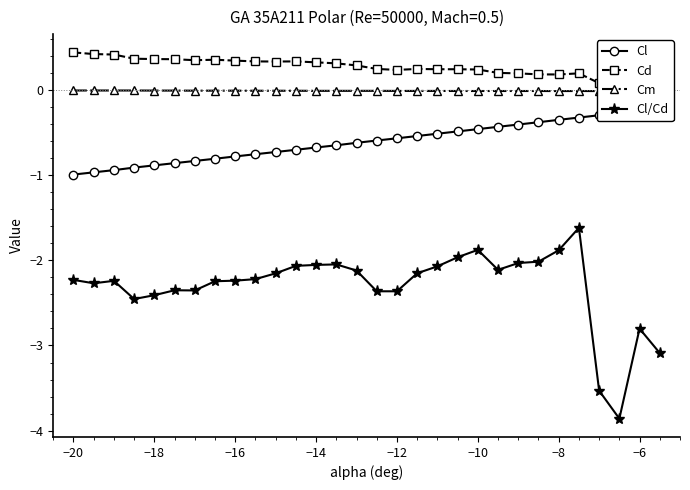

How many distinct data groups are displayed?

4